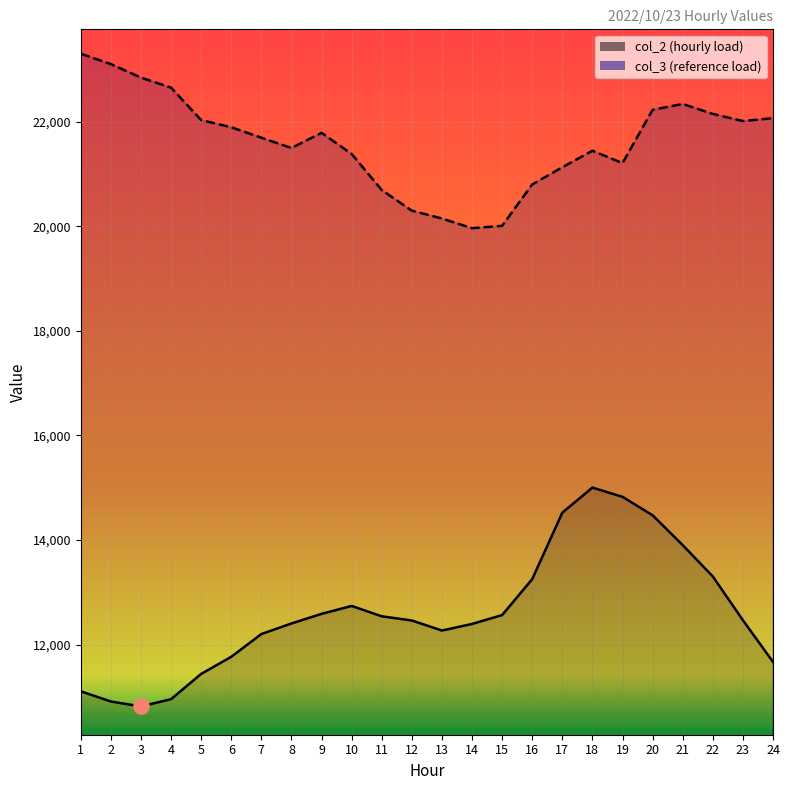

What are all the series names shown in the legend?

col_2, col_3